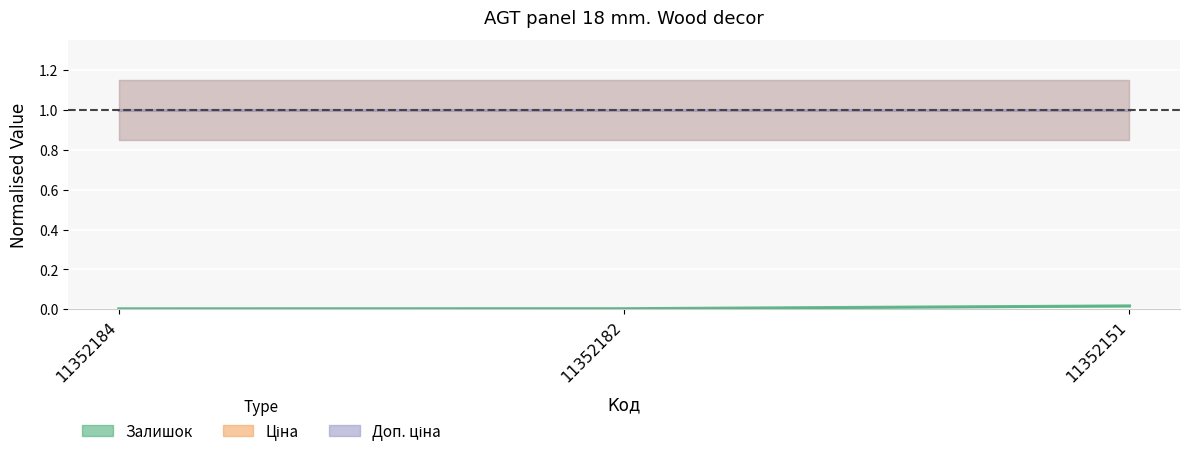

Rank the categories by Ціна value from lowest to highest.

11352184, 11352182, 11352151